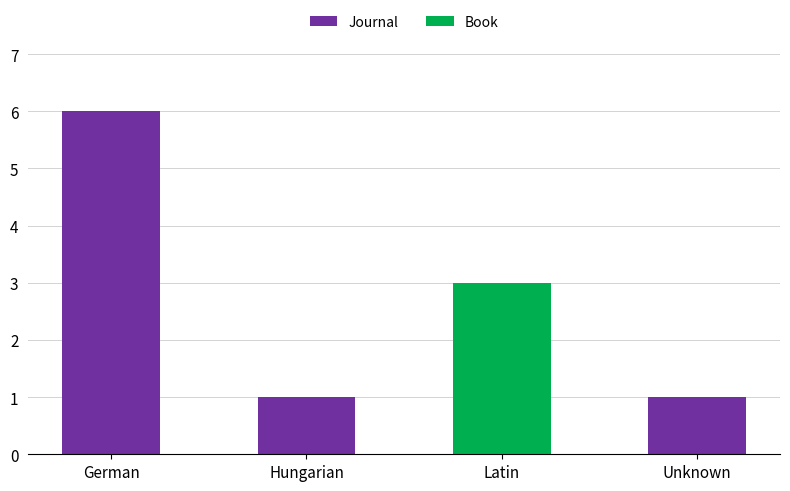

Which category has the highest value in the Journal series?

German